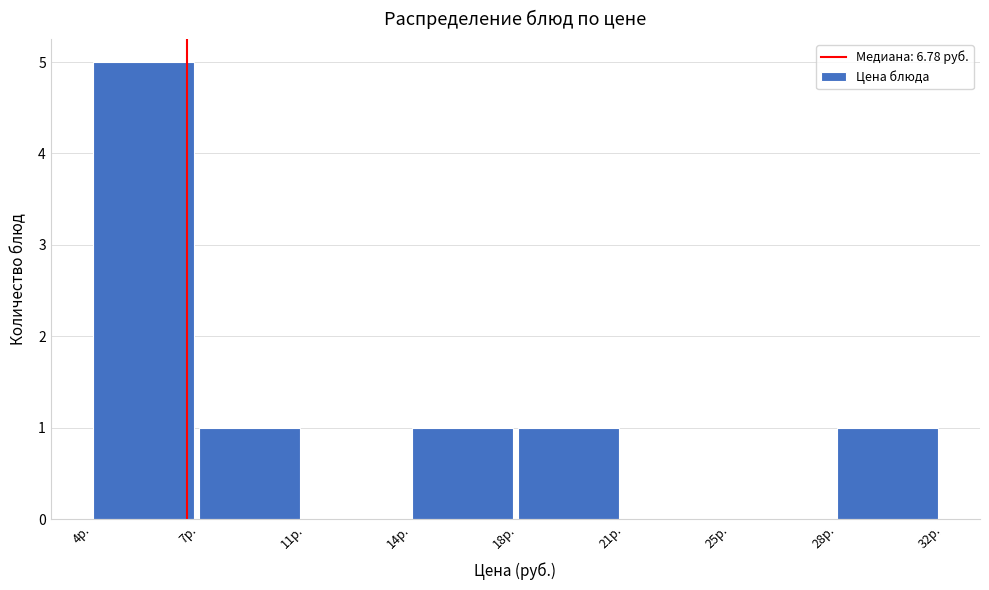

Reading left to right, list all the values displayed in this chart.

4р.=5	7р.=1	11р.=0	14р.=1	18р.=1	21р.=0	25р.=0	28р.=1